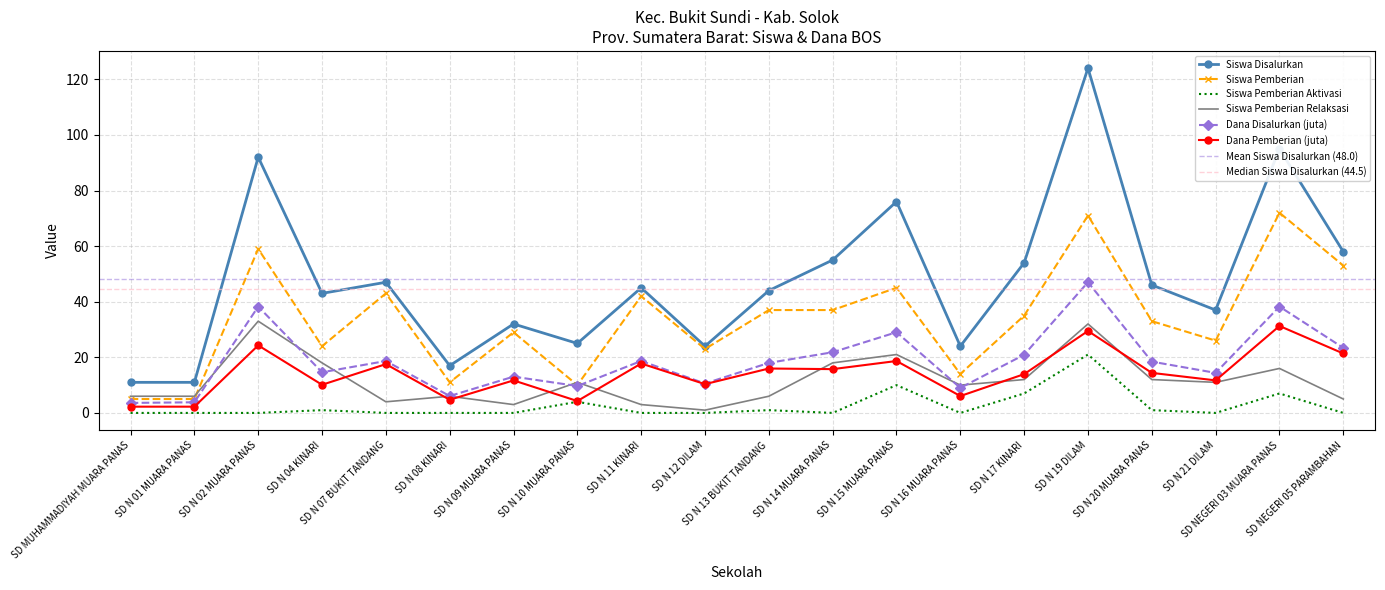

What is the greatest value displayed?

124.0